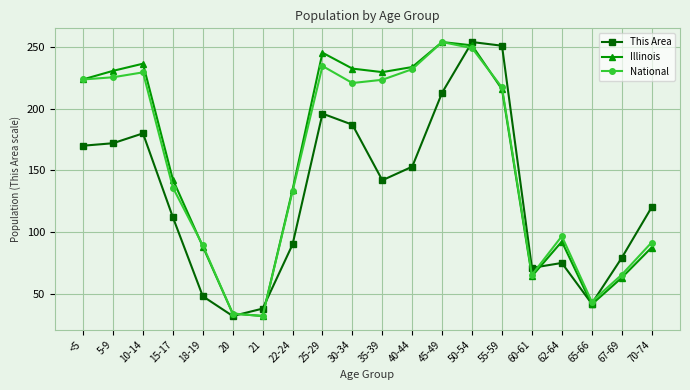

At which label does National first exceed 217?

<5